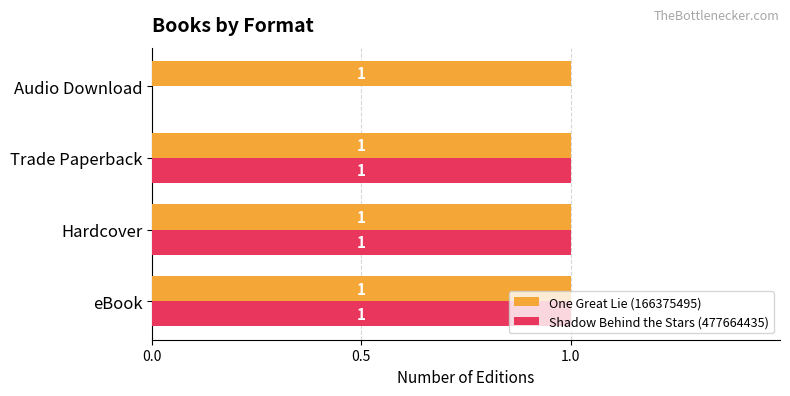

Count the number of data series in this chart.

2